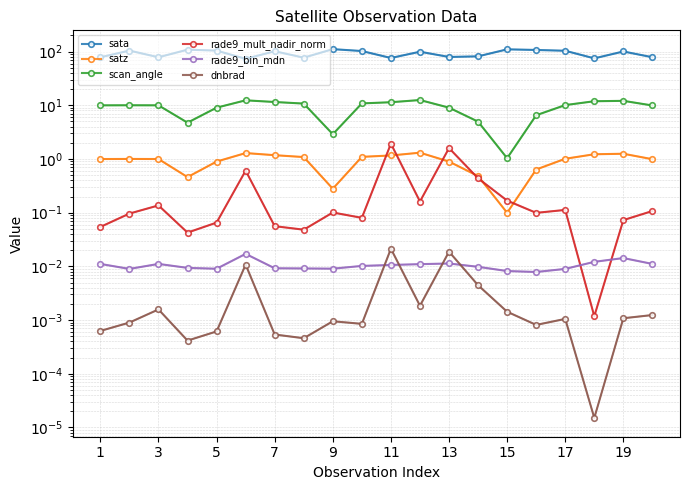

Where is the first local maximum for satz?

3